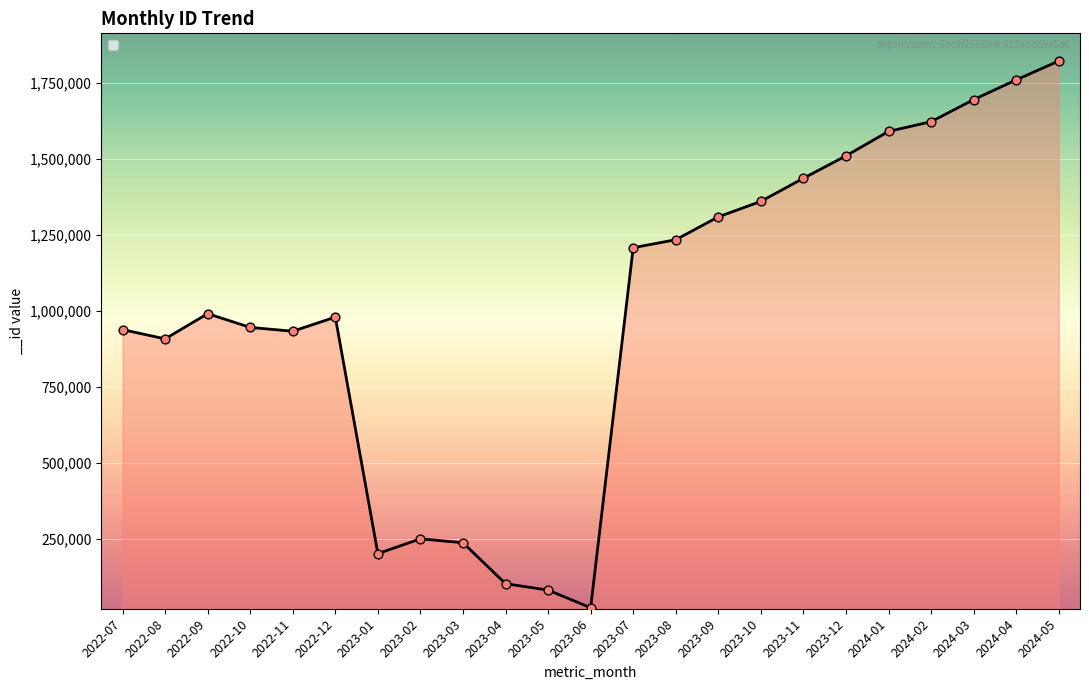

Approximately how many times larger is the value at 2023-11 compared to 2022-09?

1.5